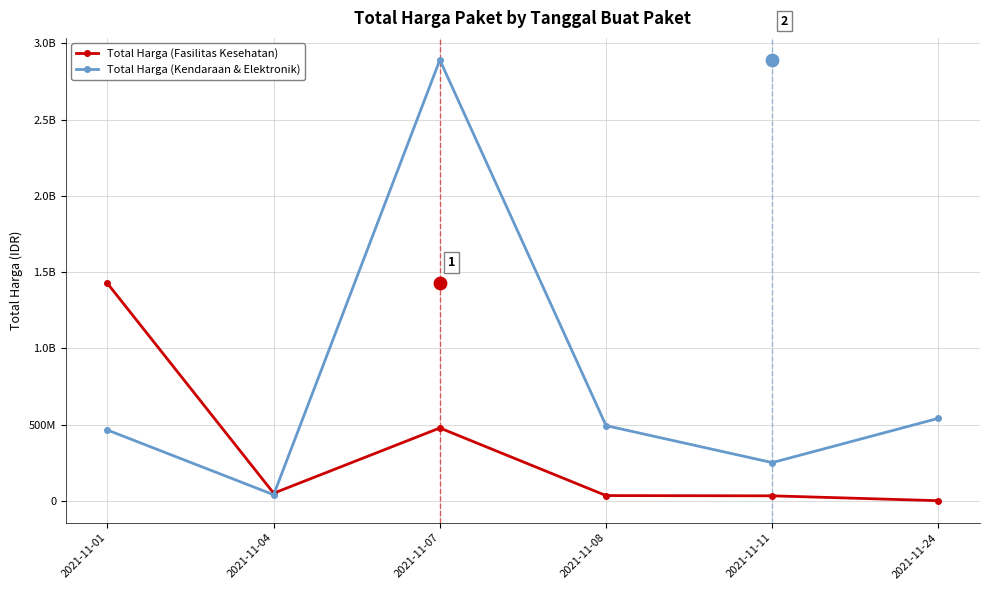

At how many categories does at least one series exceed 1862840943?

1